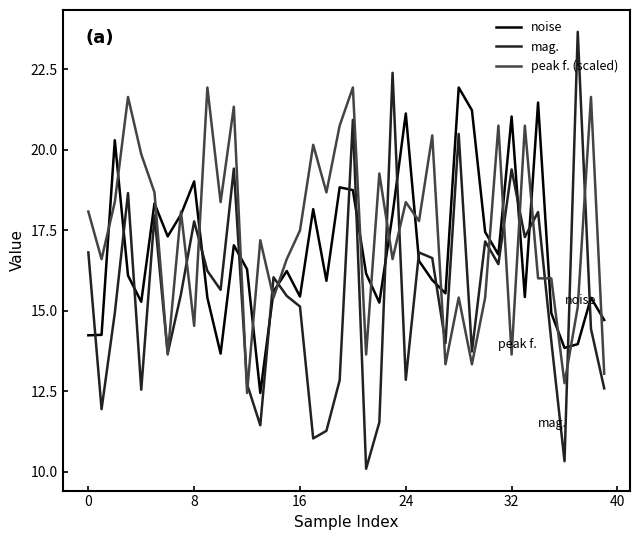

After their last crossing, which series has the higher values: noise or peak f. (scaled)?

noise